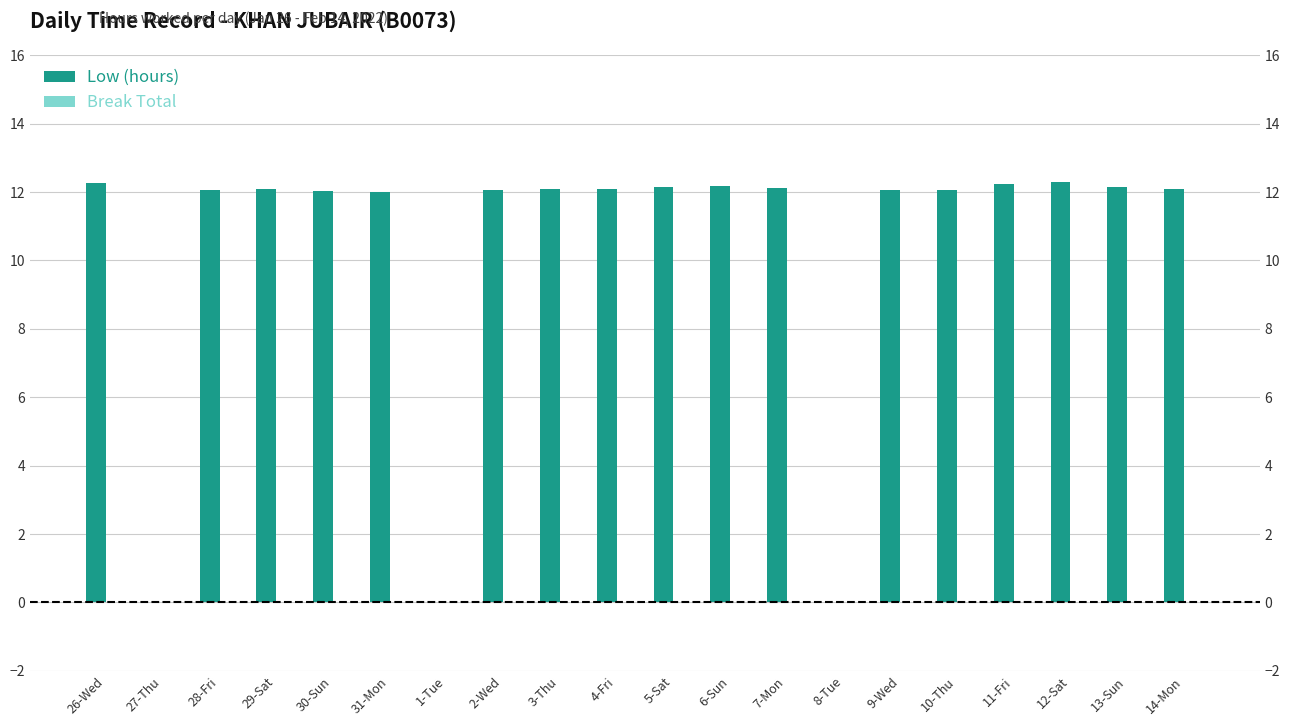

Where is Low (hours) nearest to the value 6?

27-Thu